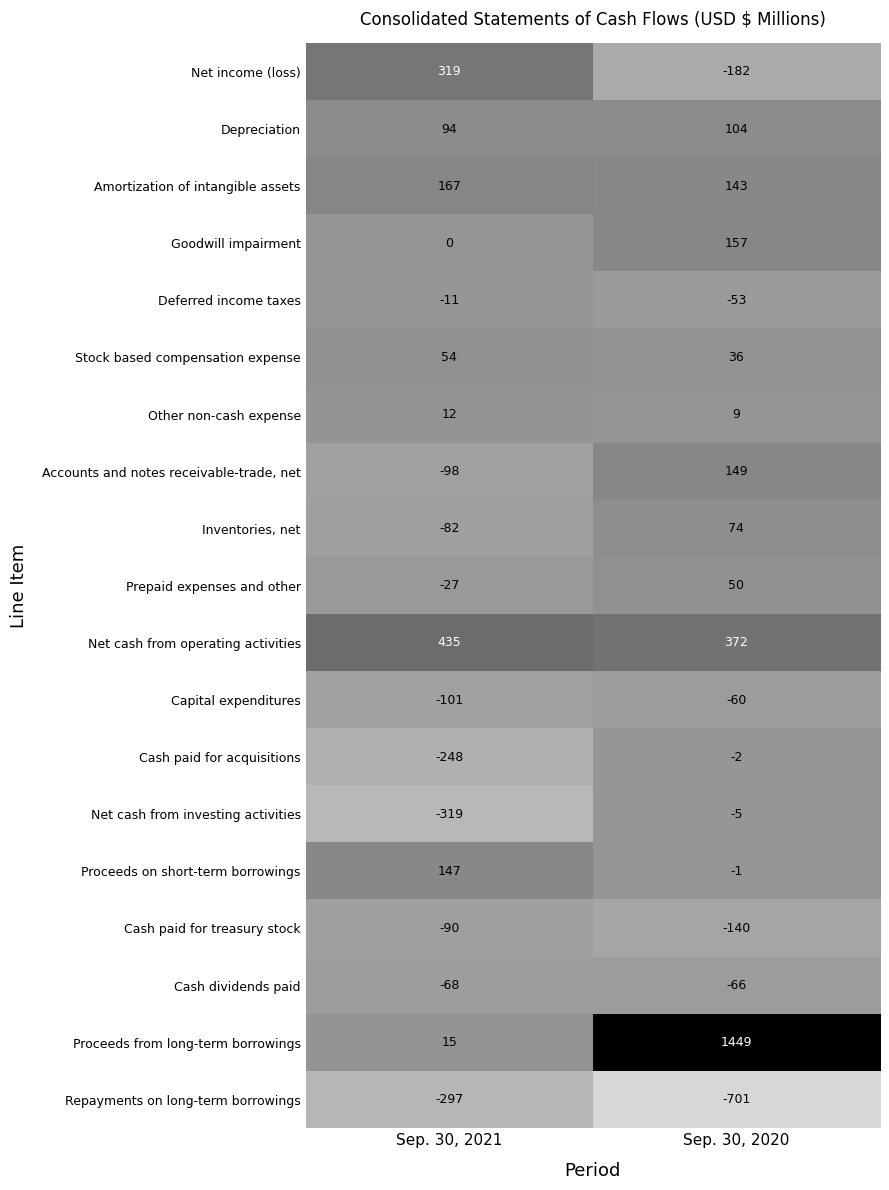

At which category does the chart reach its minimum across all series?

Sep. 30, 2020